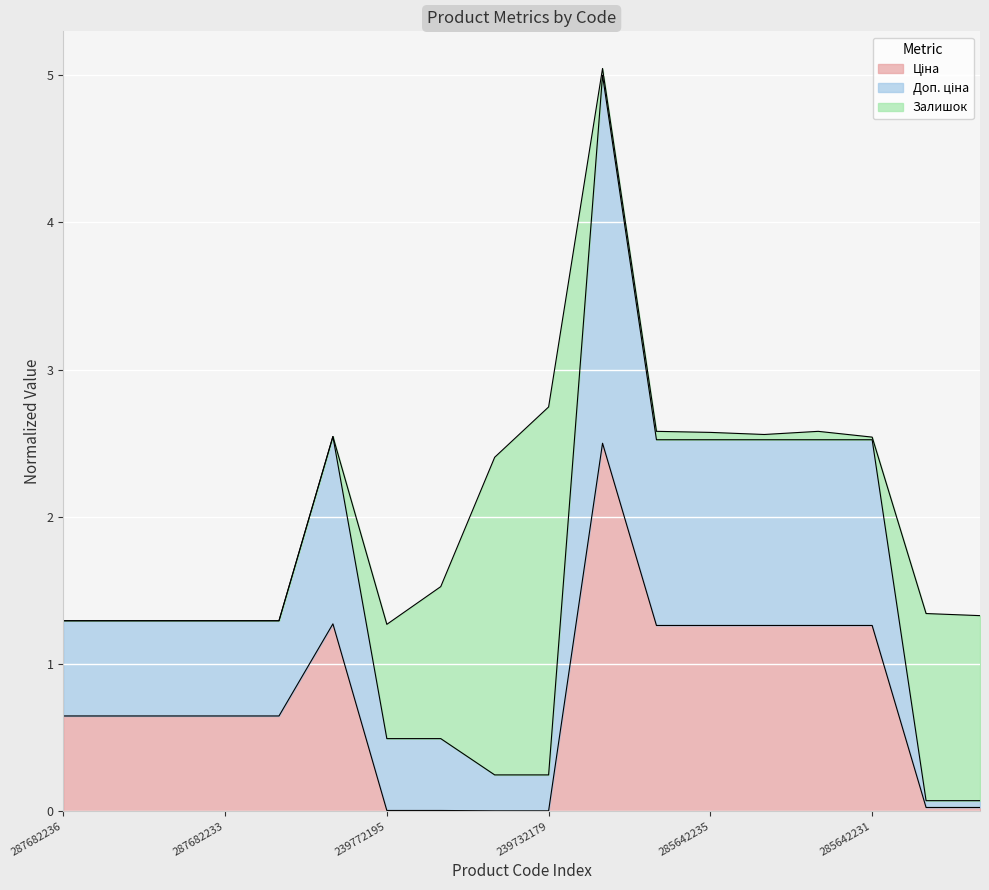

Does the chart display data point markers on the line(s)?

No